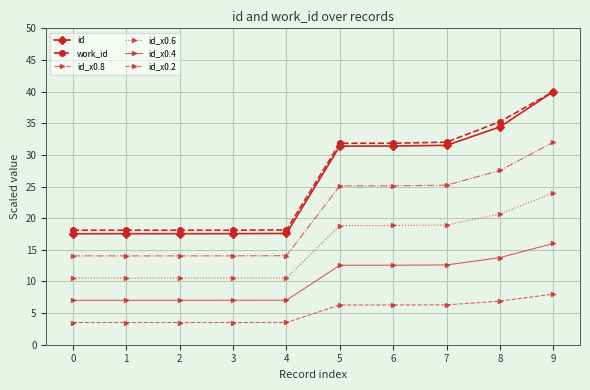

How many distinct data groups are displayed?

6